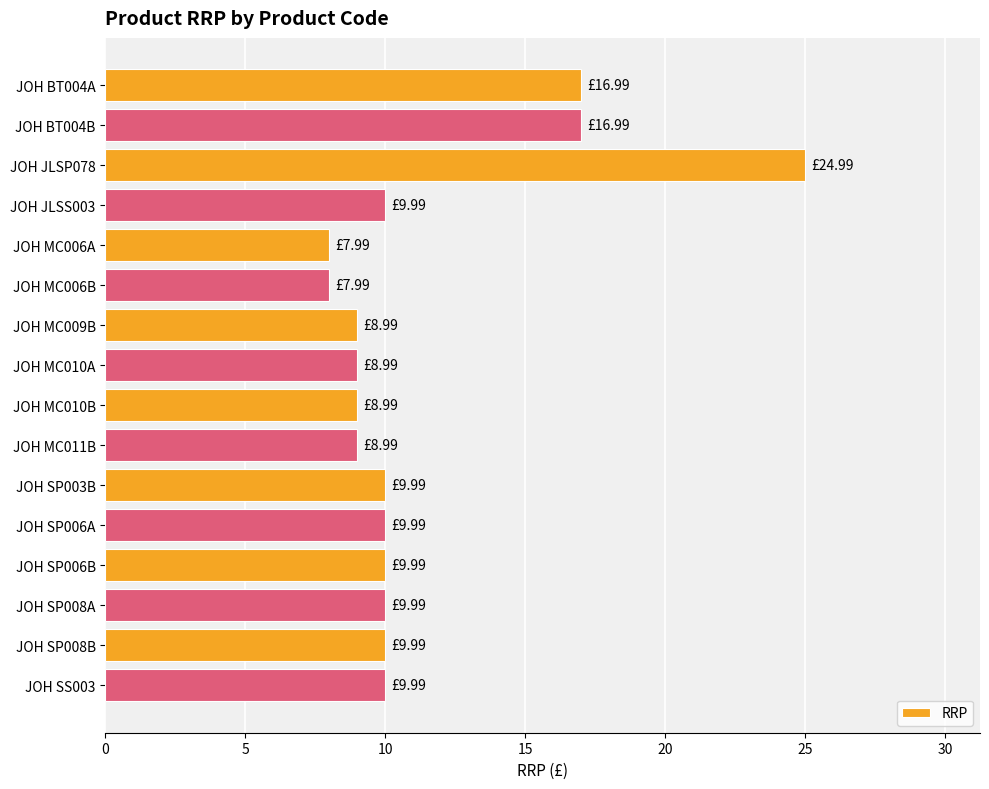

What is the difference between the maximum and minimum values?

17.0